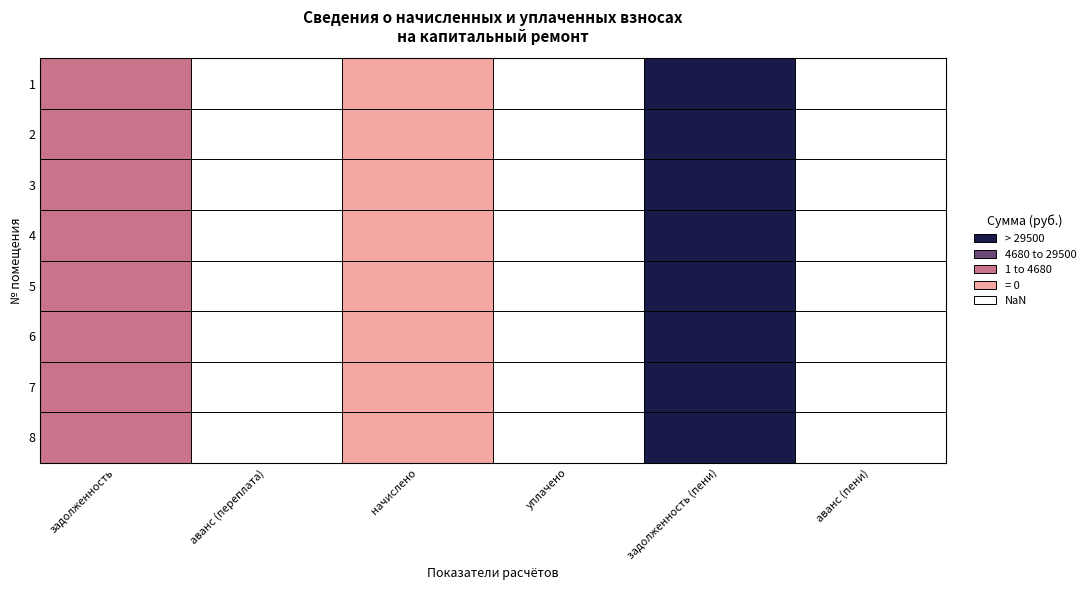

Reading right to left, what are all the values shown in this chart?

1: аванс (пени)=0.0	задолженность (пени)=29500.8	уплачено=0.0	начислено=4680.0	аванс (переплата)=0.0	задолженность=28330.8
2: аванс (пени)=0.0	задолженность (пени)=29500.8	уплачено=0.0	начислено=4680.0	аванс (переплата)=0.0	задолженность=28330.8
3: аванс (пени)=0.0	задолженность (пени)=29500.8	уплачено=0.0	начислено=4680.0	аванс (переплата)=0.0	задолженность=28330.8
4: аванс (пени)=0.0	задолженность (пени)=29500.8	уплачено=0.0	начислено=4680.0	аванс (переплата)=0.0	задолженность=28330.8
5: аванс (пени)=0.0	задолженность (пени)=29500.8	уплачено=0.0	начислено=4680.0	аванс (переплата)=0.0	задолженность=28330.8
6: аванс (пени)=0.0	задолженность (пени)=29500.8	уплачено=0.0	начислено=4680.0	аванс (переплата)=0.0	задолженность=28330.8
7: аванс (пени)=0.0	задолженность (пени)=29500.8	уплачено=0.0	начислено=4680.0	аванс (переплата)=0.0	задолженность=28330.8
8: аванс (пени)=0.0	задолженность (пени)=29500.8	уплачено=0.0	начислено=4680.0	аванс (переплата)=0.0	задолженность=28330.8